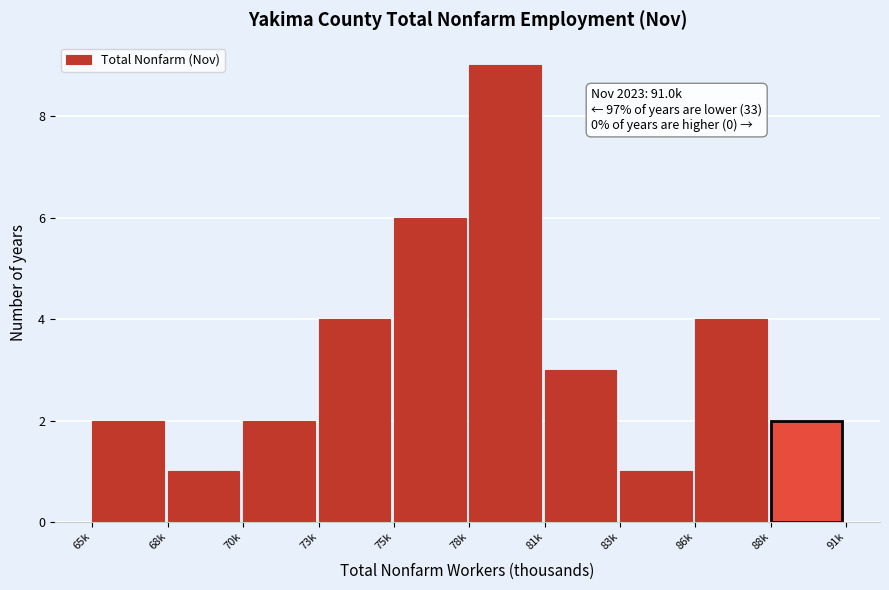

Reading left to right, list all the values displayed in this chart.

65k=2	68k=1	70k=2	73k=4	75k=6	78k=9	81k=3	83k=1	86k=4	88k=2